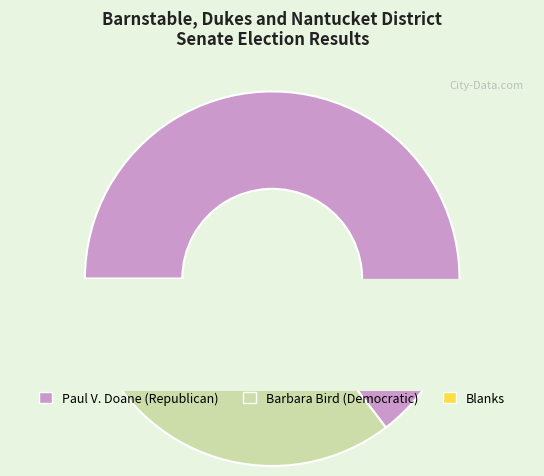

What is the majority slice?

Paul V. Doane (Republican)